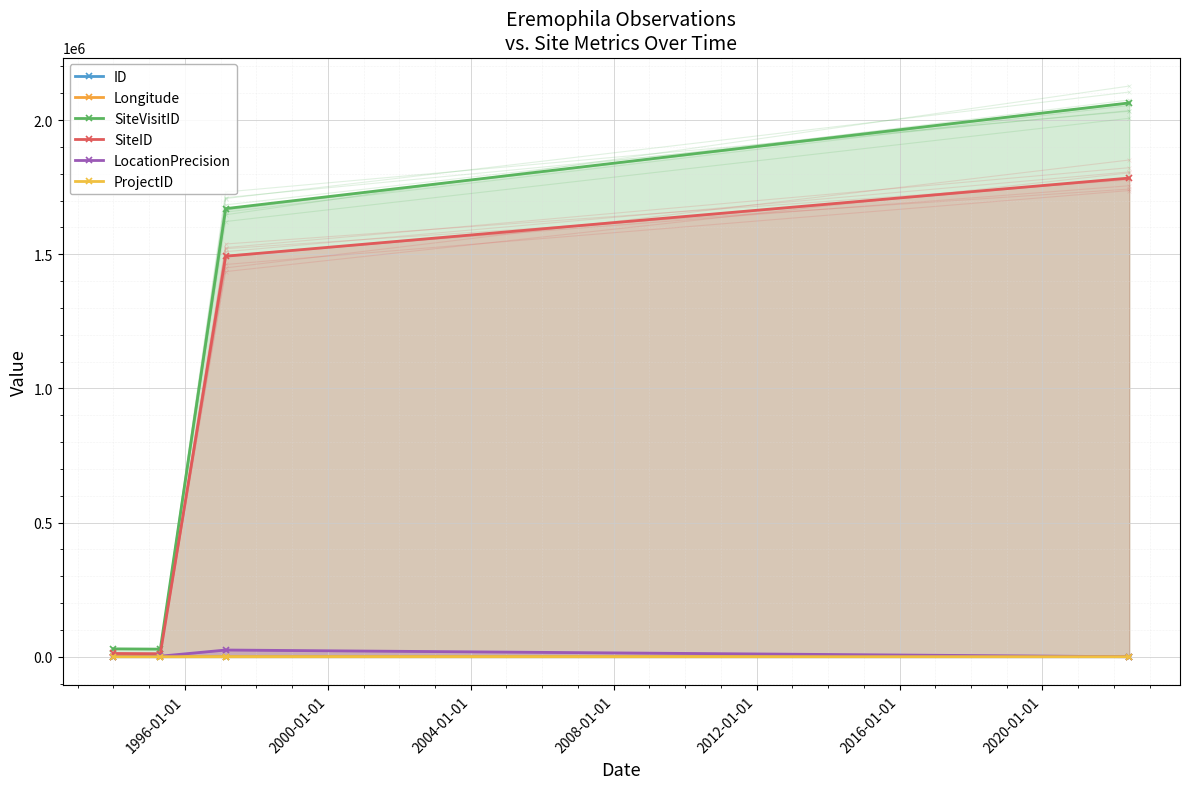

What is the highest value of the SiteID series?

1783828.0